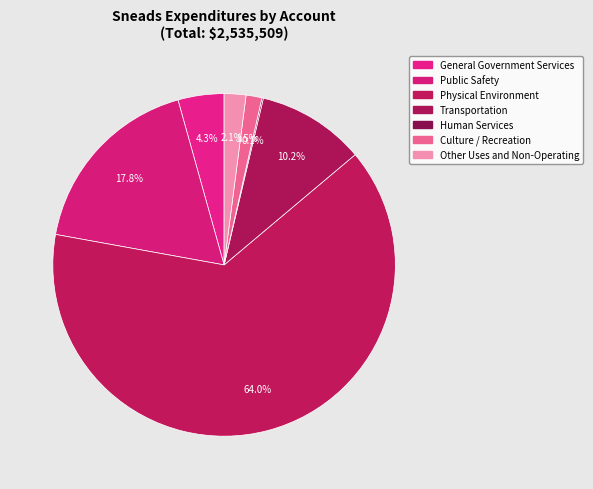

Between Culture / Recreation and General Government Services, which is larger?

General Government Services